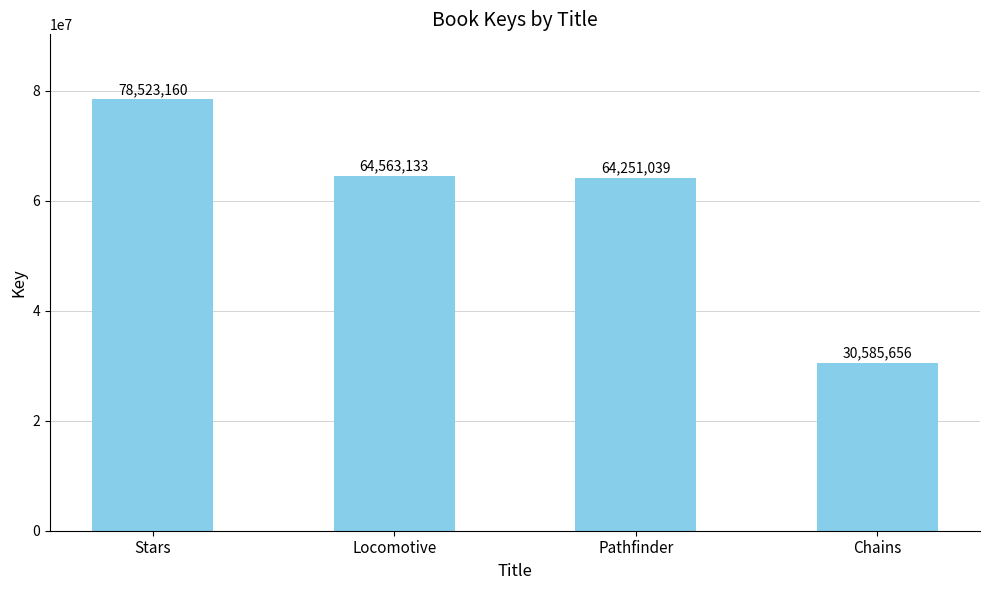

Reading left to right, extract all data points from this chart.

78523160	64563133	64251039	30585656